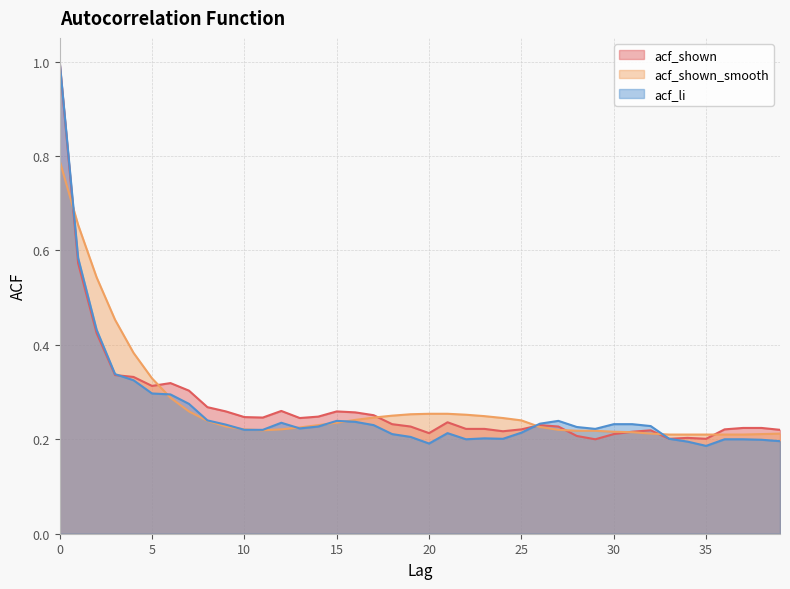

What is the sum of all acf_shown values?

10.9